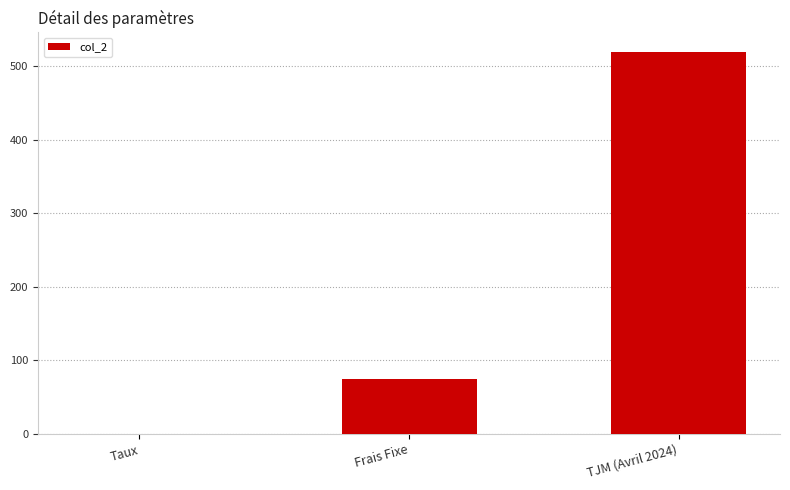

What value does the data have at Frais Fixe?

75.0